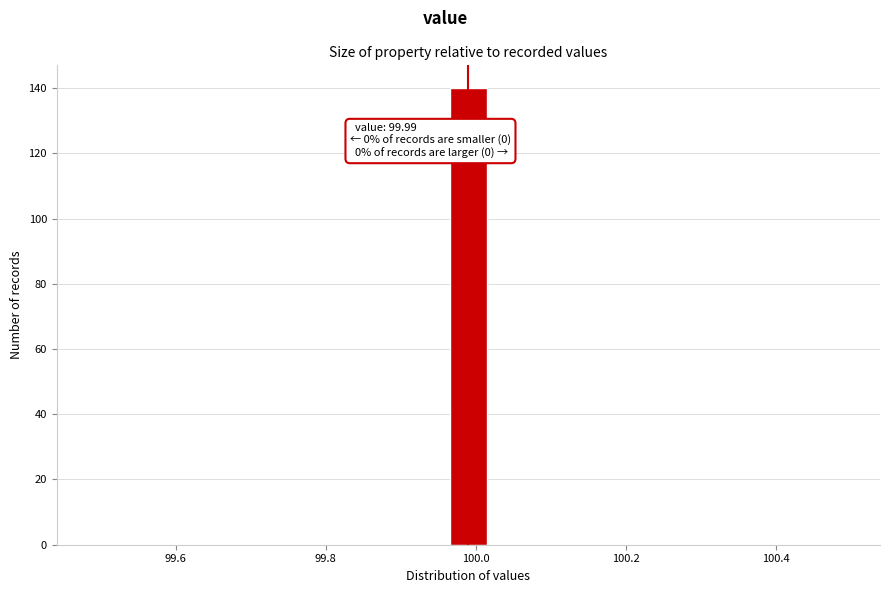

Read against the x-axis, roughly where is the centre of the tallest bar?

100.00